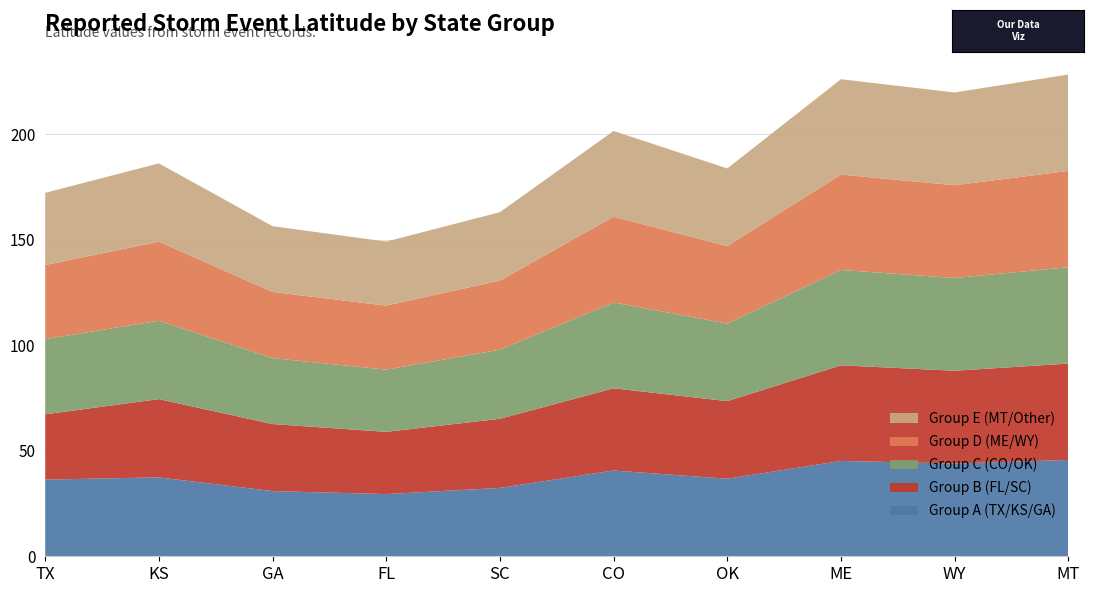

Reading left to right, what are all the values shown in this chart?

Lat_group_A: 36.3	37.4	30.9	29.5	32.4	40.6	36.8	45.2	44.0	45.7
Lat_group_B: 30.9	37.1	31.8	29.5	32.8	39.0	36.8	45.3	44.0	45.7
Lat_group_C: 35.6	37.1	31.2	29.5	32.8	40.6	36.8	45.2	44.0	45.7
Lat_group_D: 35.1	37.5	31.4	30.3	32.8	40.6	36.8	45.2	44.0	45.7
Lat_group_E: 34.2	37.1	31.2	30.3	32.4	40.6	36.8	45.2	44.0	45.7